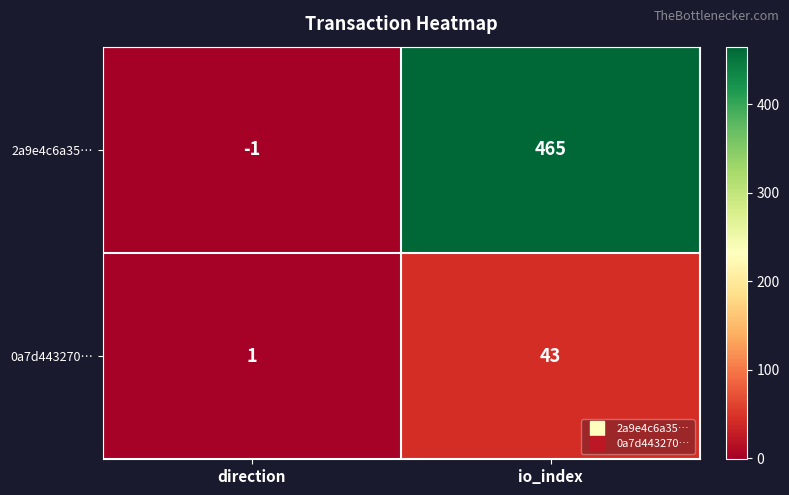

Is it true that 0a7d443270… equals 2 at direction?

False